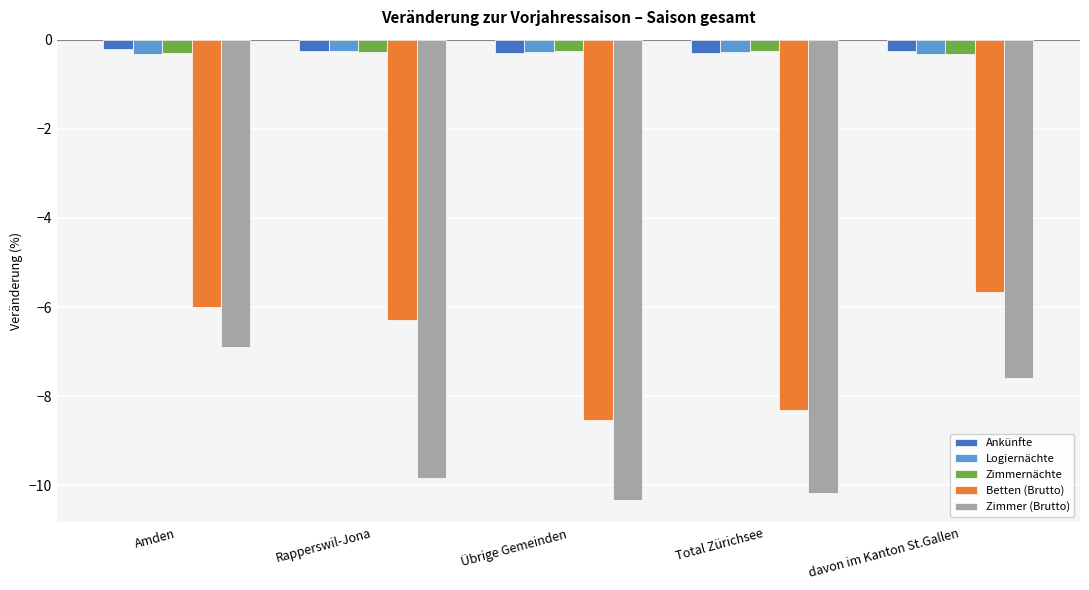

What are all the series names shown in the legend?

Ankünfte, Logiernächte, Zimmernächte, Betten (Brutto), Zimmer (Brutto)